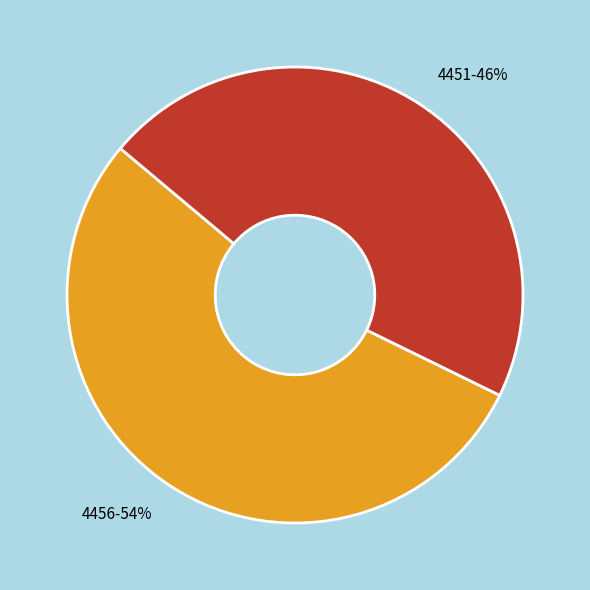

To the nearest percent, what is the difference between the 4451 and 4456 slice percentages?

8%